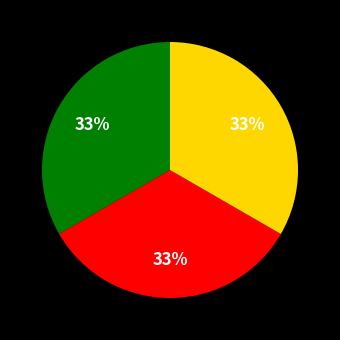

Does any single category account for the majority?

No